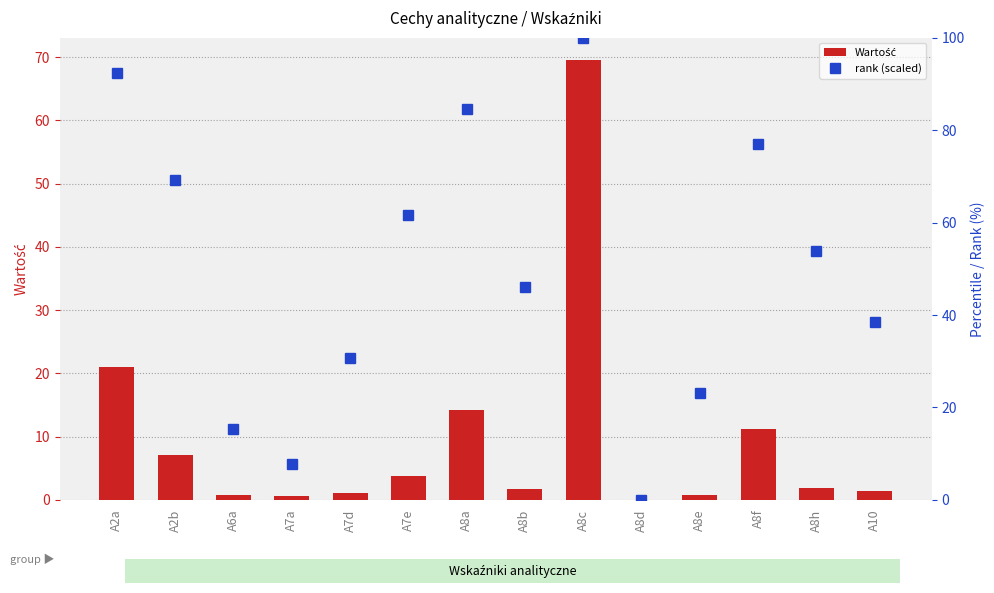

Between A8b and A8f, which is larger?

A8f